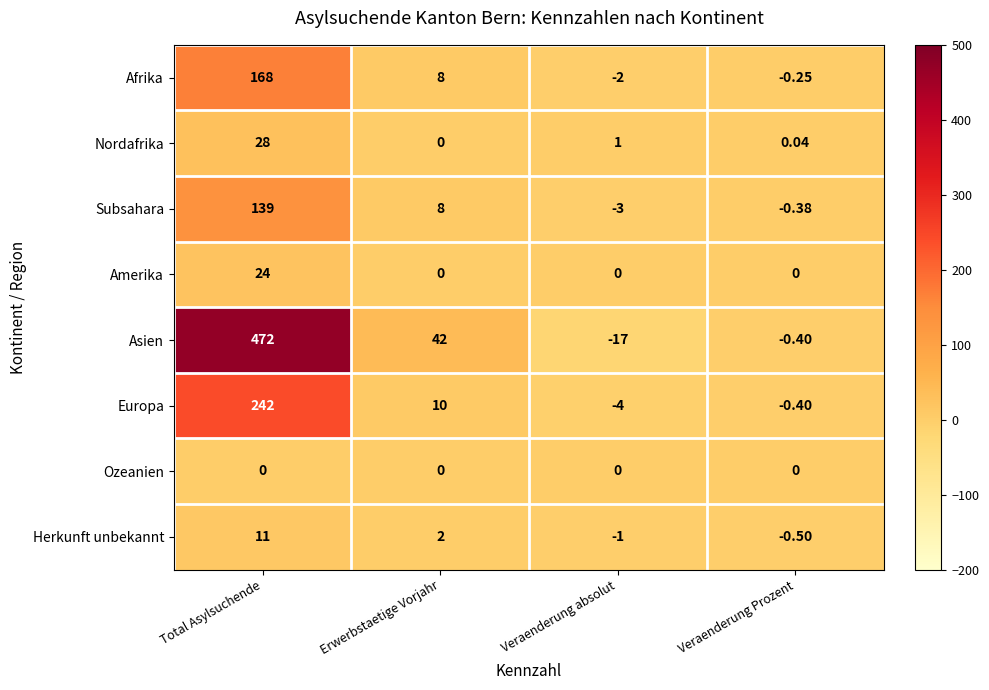

List the series in order of their peak value, highest first.

Asien, Europa, Afrika, Subsahara, Nordafrika, Amerika, Herkunft unbekannt, Ozeanien